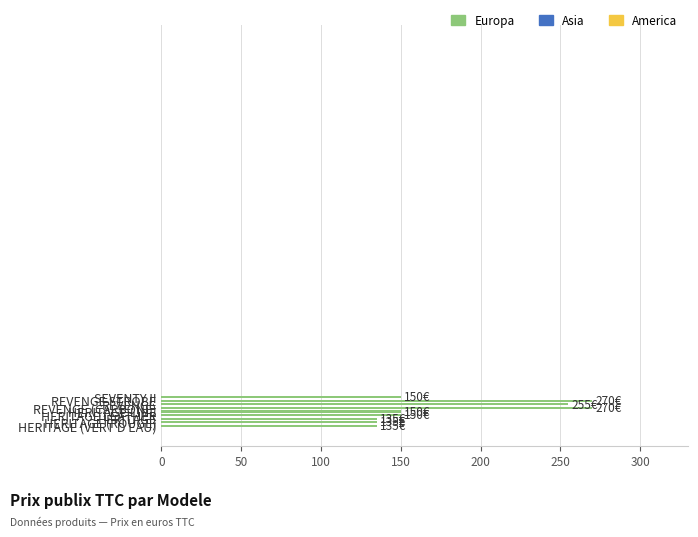

What is the difference between the maximum and second lowest values?

135